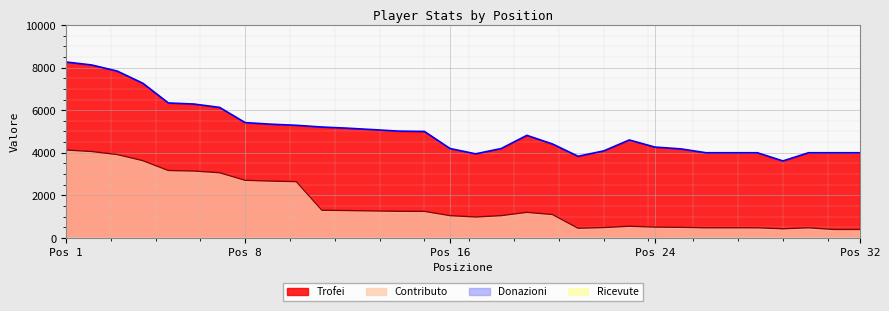

True or false: Trofei and Contributo intersect in this chart.

False